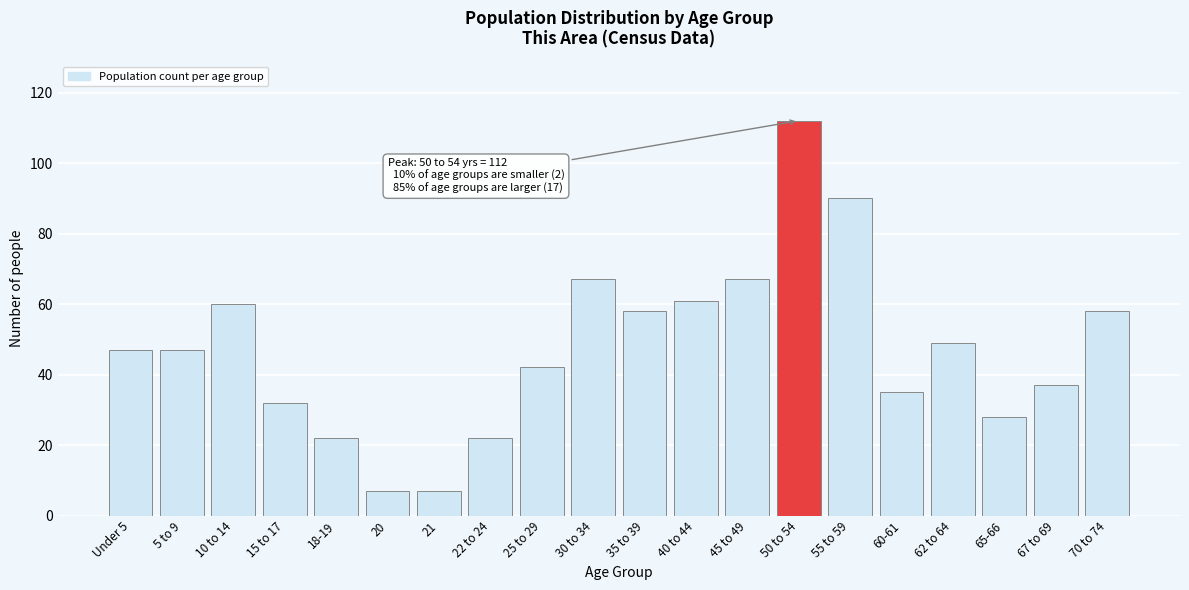

Reading left to right, list all the values displayed in this chart.

47	47	60	32	22	7	7	22	42	67	58	61	67	112	90	35	49	28	37	58